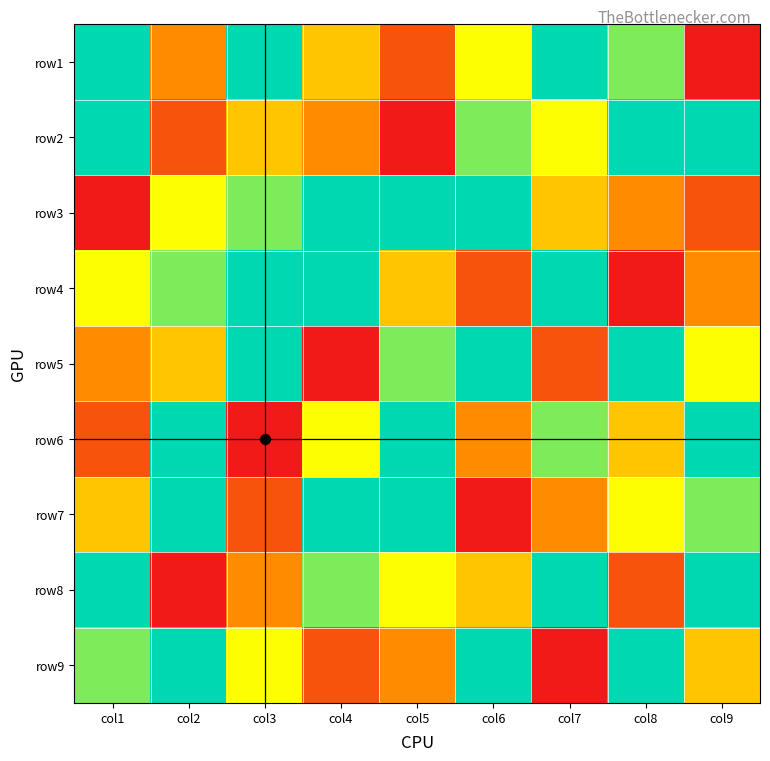

What is the minimum value shown in the chart?

1